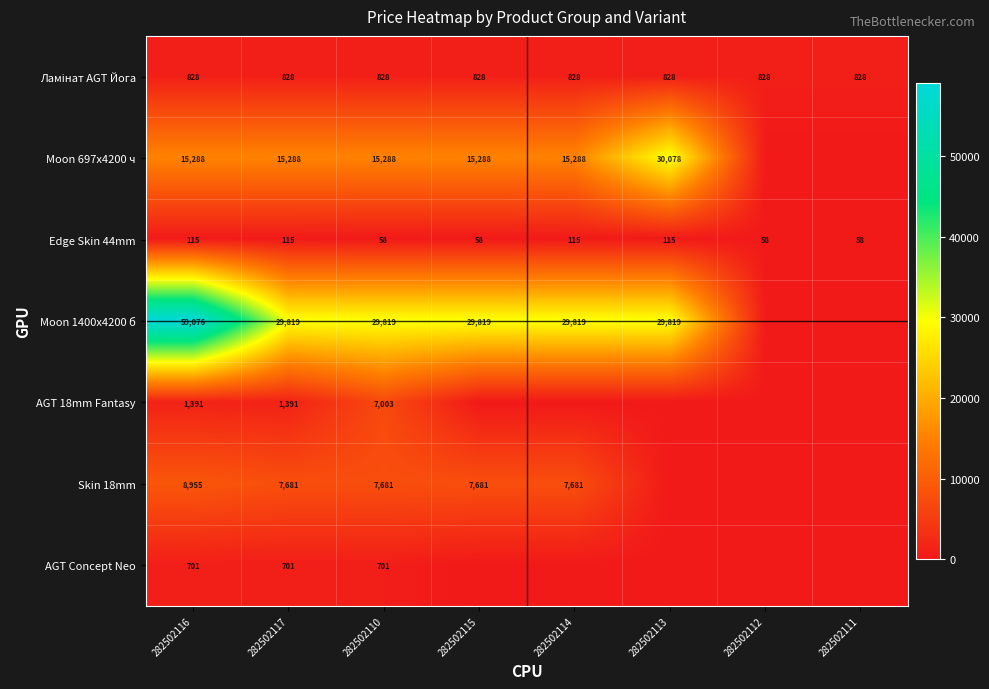

Is it true that Edge Skin 44mm equals 115 at 282502114?

True